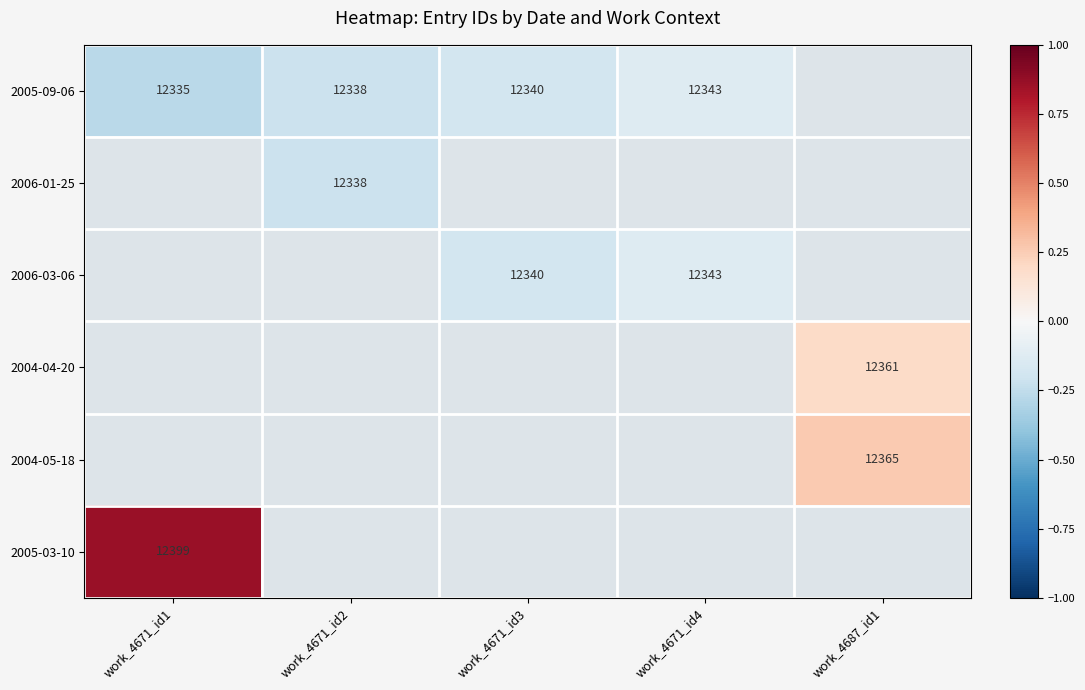

What is the greatest value displayed?

0.9